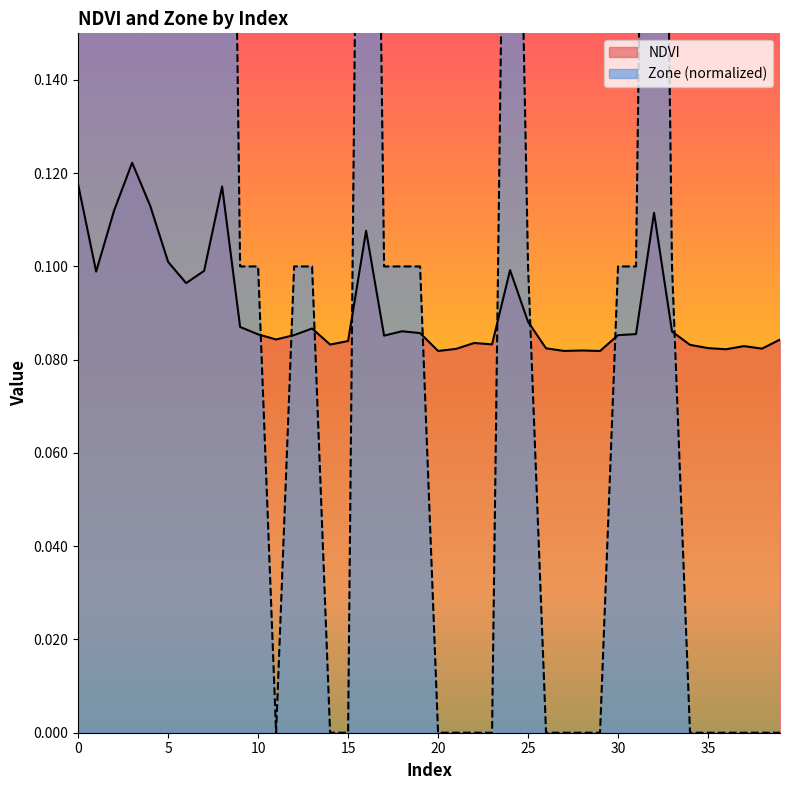

Where is the first local maximum for Zone?

3